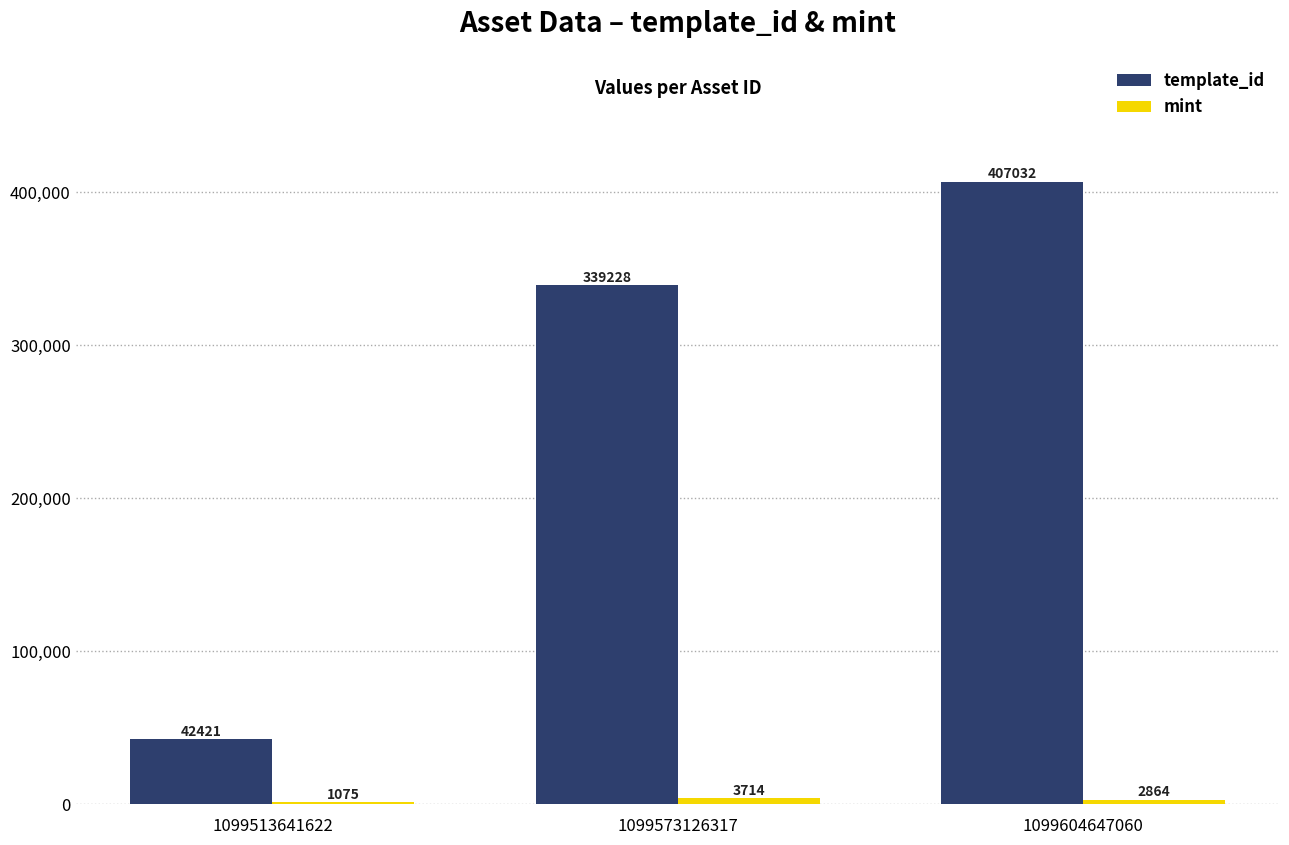

At which label does template_id reach its peak?

1099604647060